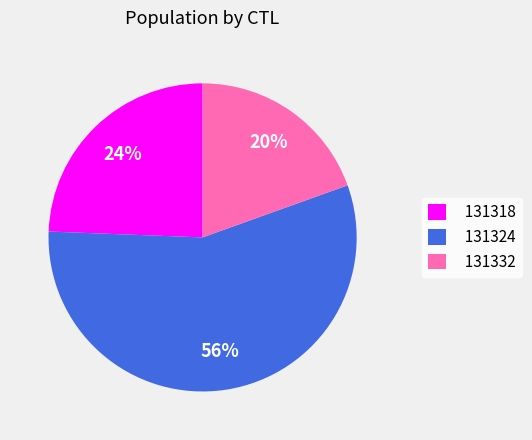

Rank the categories by value from lowest to highest.

131332, 131318, 131324